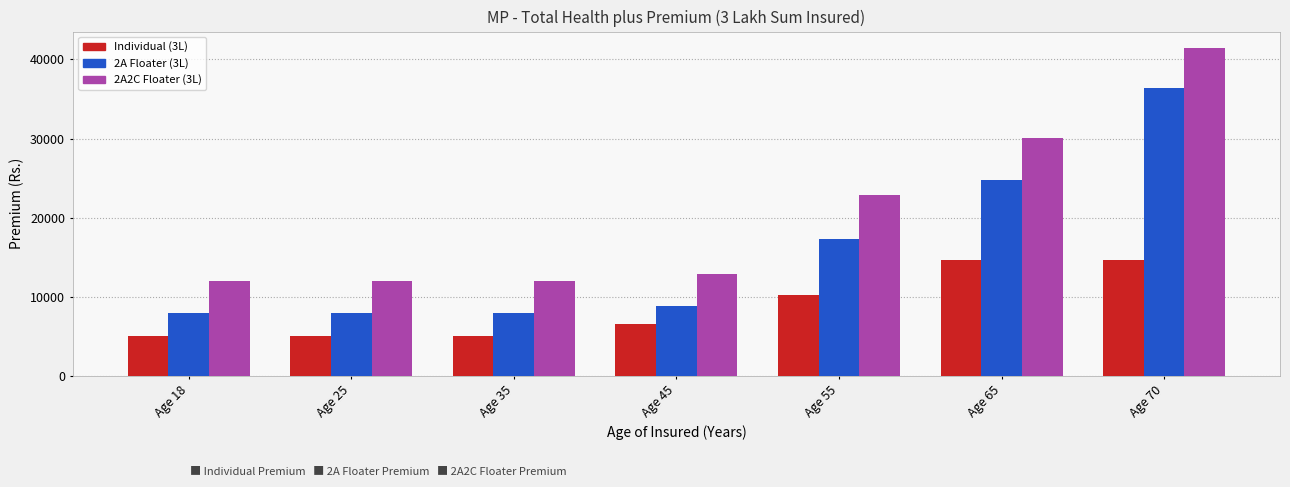

What is the minimum value for Individual (3L)?

5025